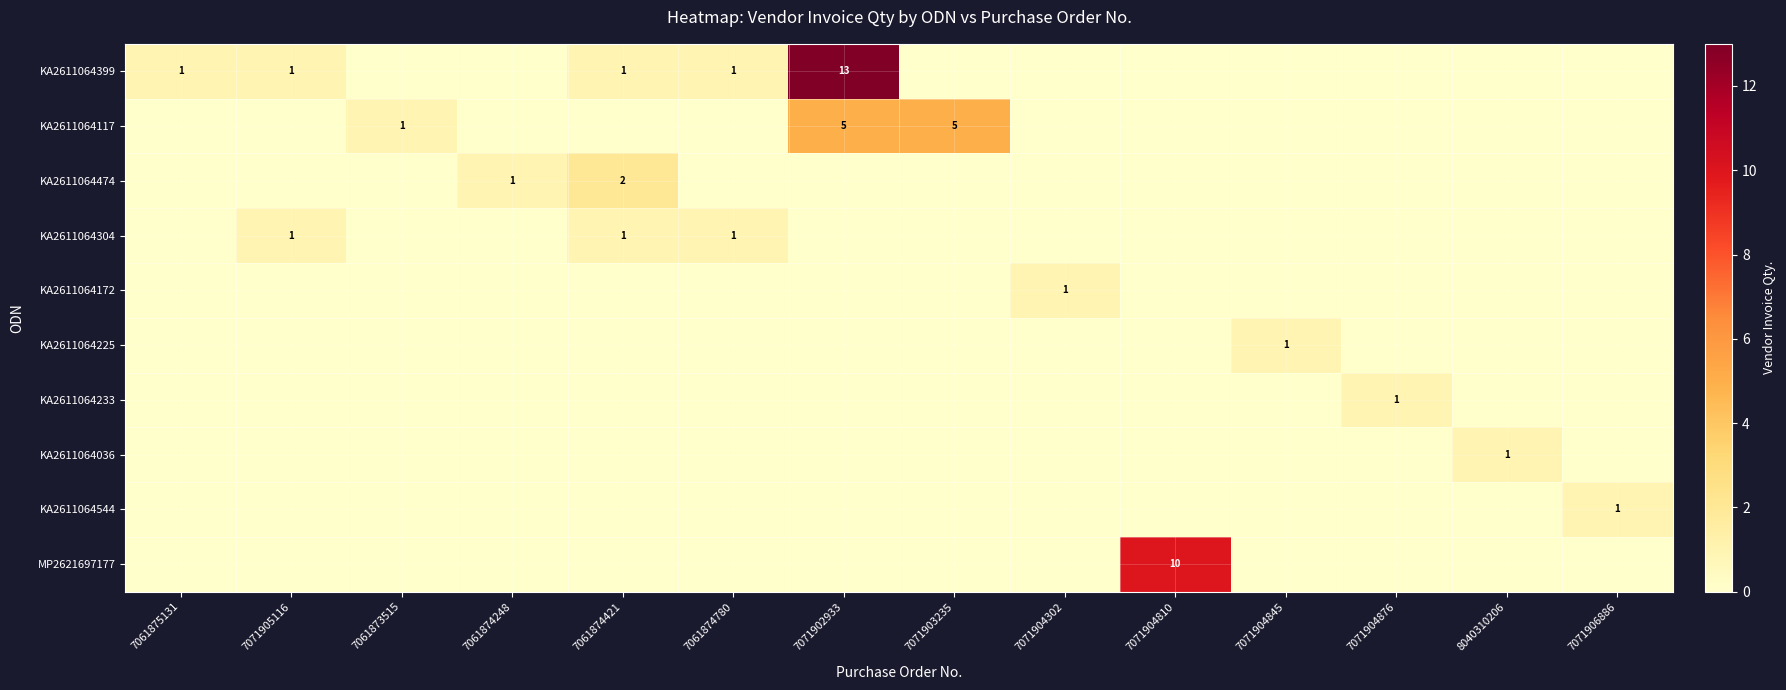

The value of KA2611064399 at 7061875131 is 2. True or false?

False